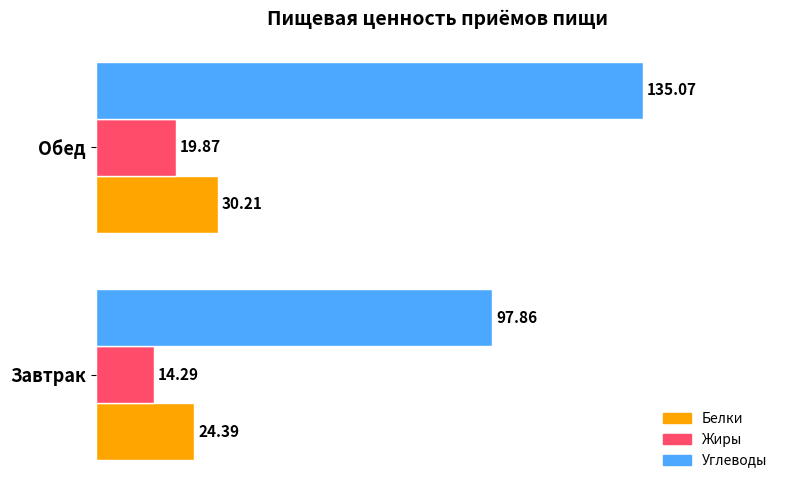

Between Завтрак and Обед, which series saw the biggest shift?

Углеводы